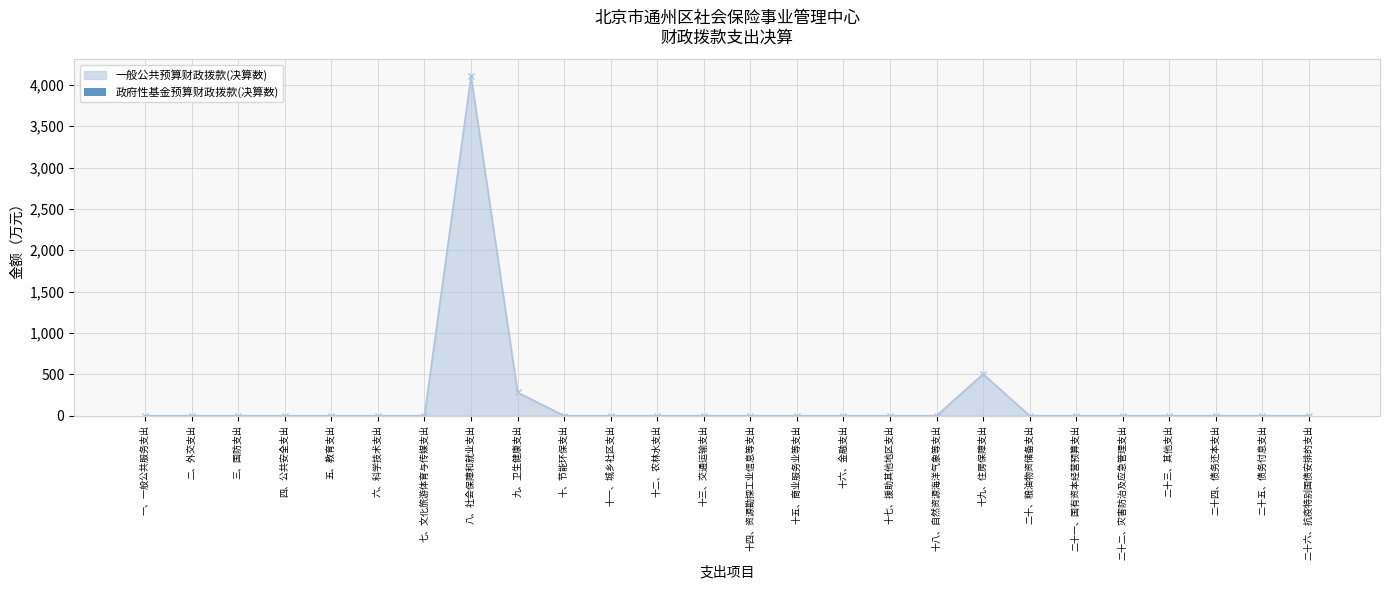

The chart shows a value of 6995.1 at 八、社会保障和就业支出. True or false?

False